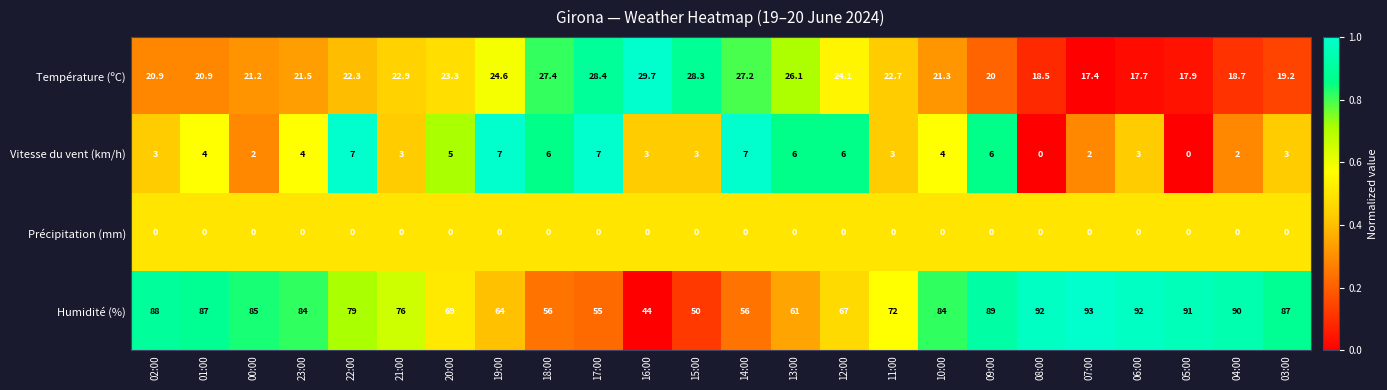

List the series in order of their peak value, lowest first.

Précipitation (mm), Vitesse du vent (km/h), Température (ºC), Humidité (%)